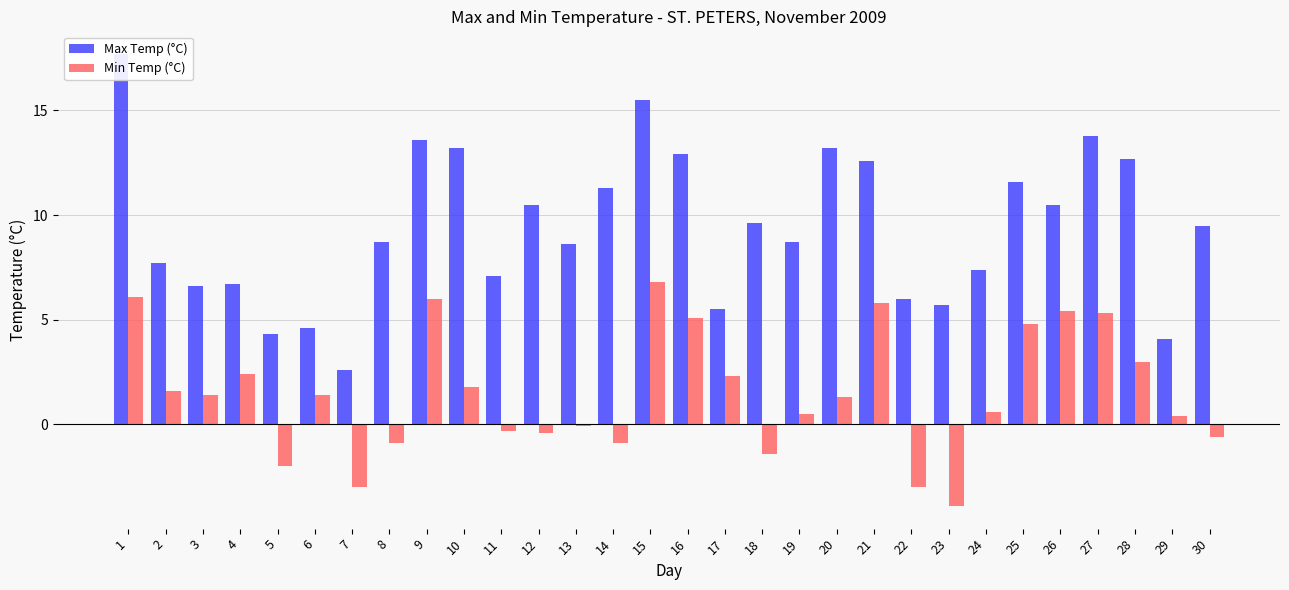

What is the difference between the second highest and second lowest values in the Min Temp (°C) series?

9.1